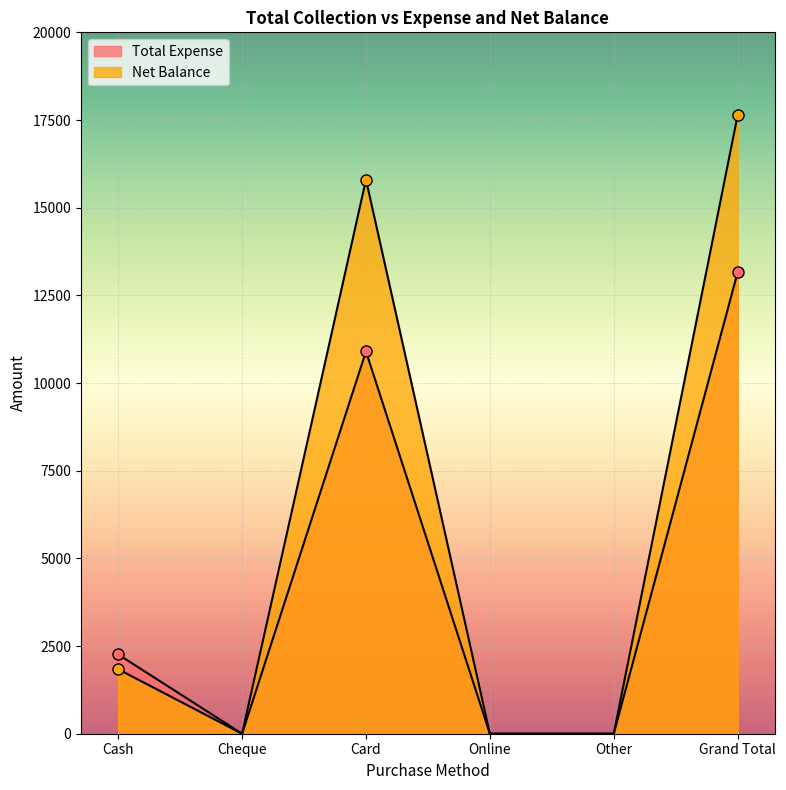

At which category does Total Expense reach its first local peak?

Card